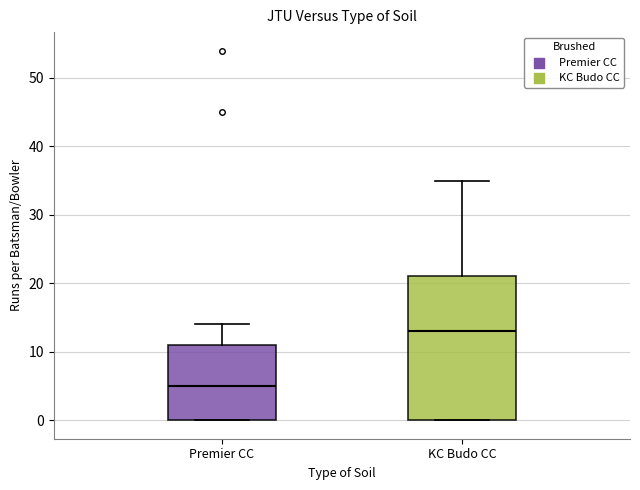

Reading left to right, read every box against the y-axis: the position of its median line, the range the box covers, and the ends of its whiskers. The values are not printed on the chart, so give them approximately, as read against the axis.

Premier CC: median 5, box 0 to 11, whiskers 0 to 14
KC Budo CC: median 13, box 0 to 21, whiskers 0 to 35